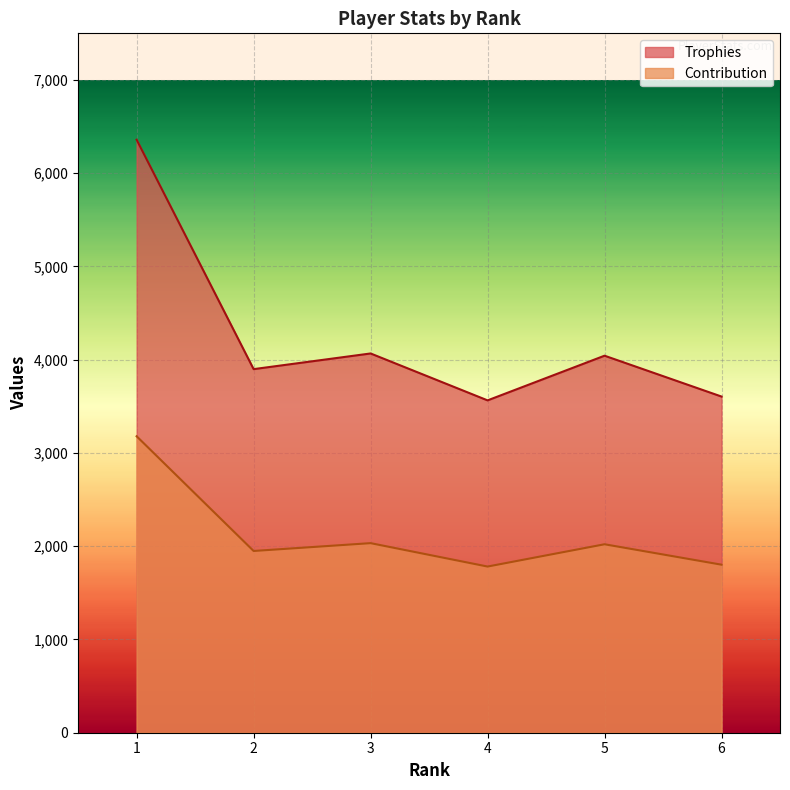

Which category has the lowest value in the Trophies series?

4